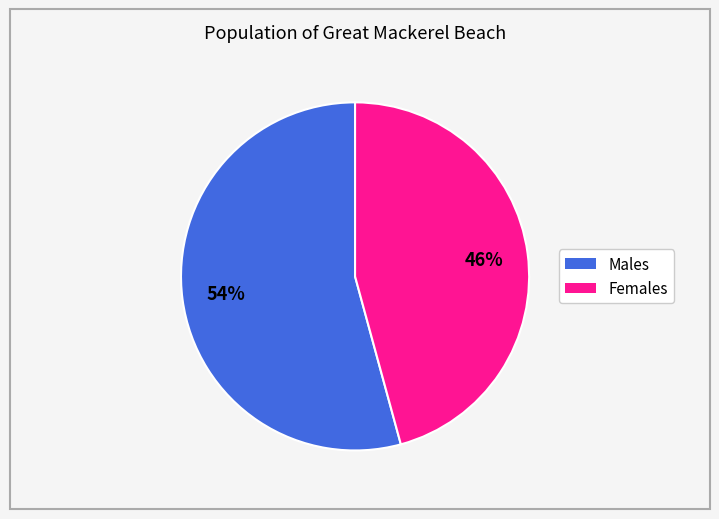

What is the largest slice in the pie chart?

Males